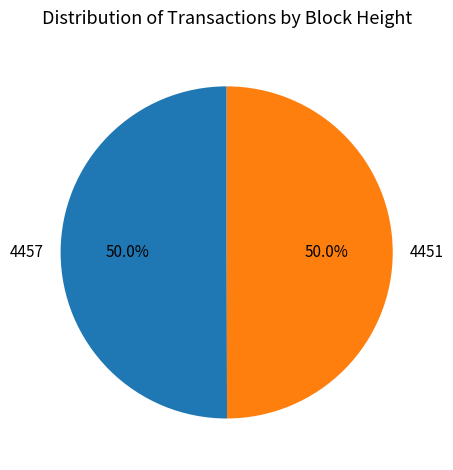

How much of the chart is everything except 4451?

50.0%